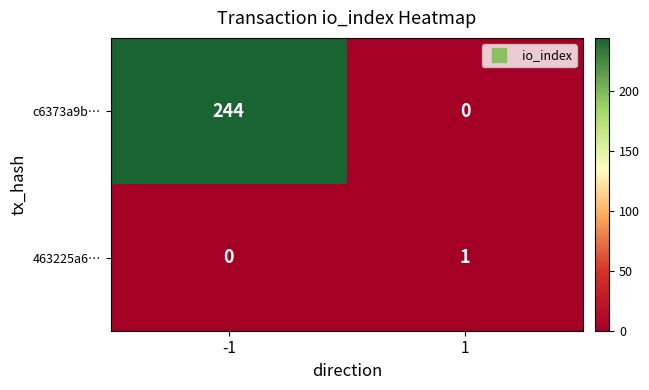

What is the highest value of the c6373a9b… series?

244